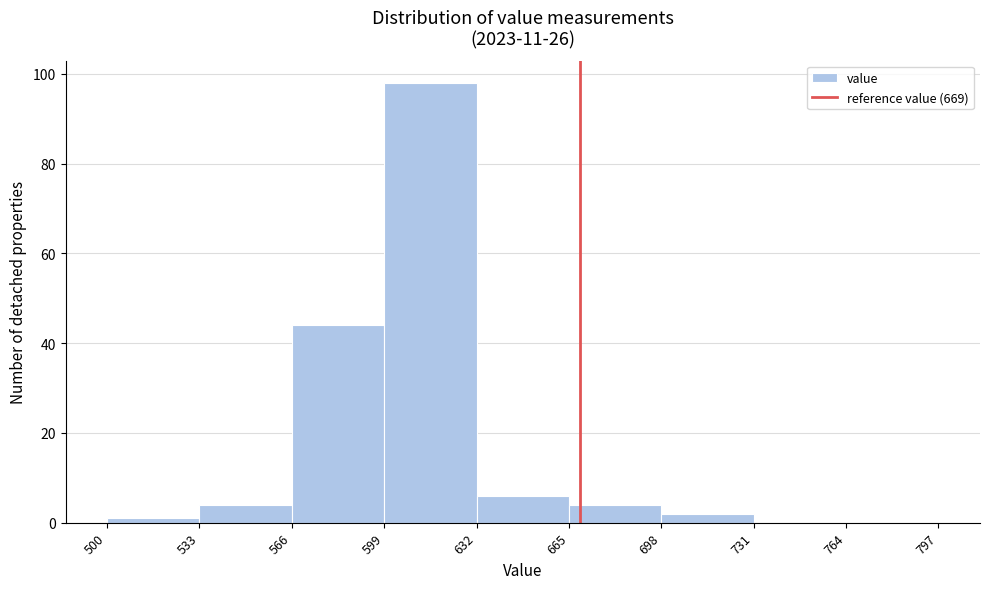

Reading left to right, list every bar in this chart as the range it spans on the x-axis followed by its height. The values are not printed on the chart, so give them approximately, as read against the axis.

500 to 533: under 2
533 to 566: 4
566 to 599: 44
599 to 632: 98
632 to 665: 6
665 to 698: 4
698 to 731: 2
731 to 764: 0
764 to 797: 0